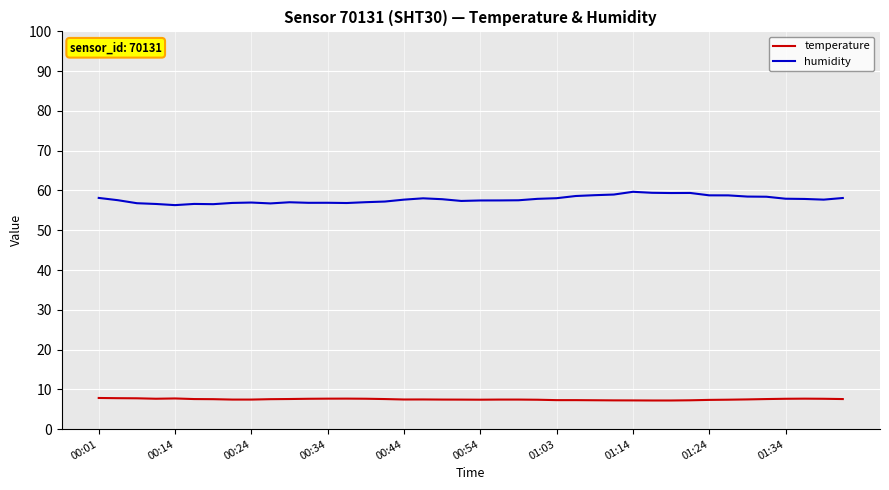

Which series has the largest total across all categories?

humidity